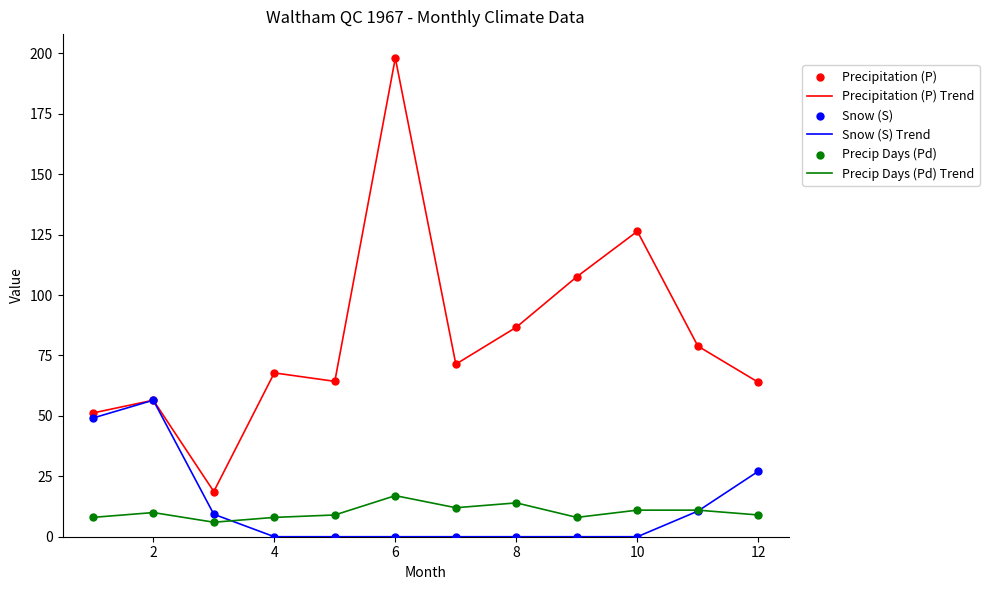

Which series has the largest total across all categories?

Precipitation (P) Trend